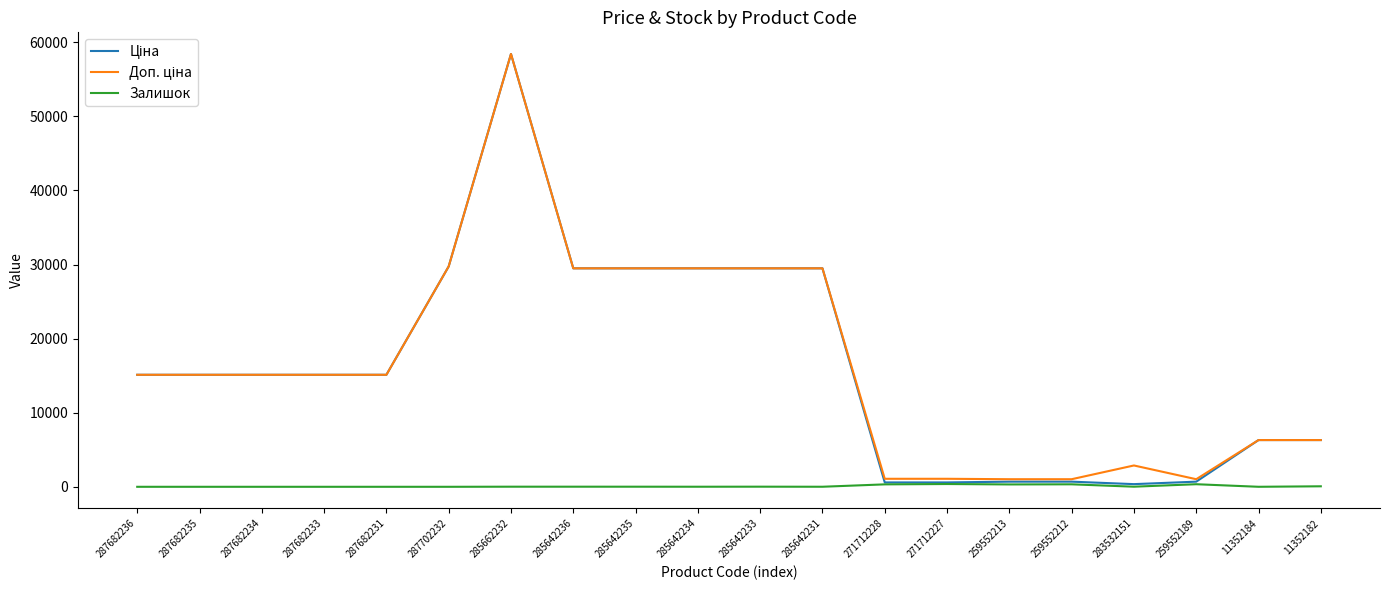

What position from the right is 285642231?

9